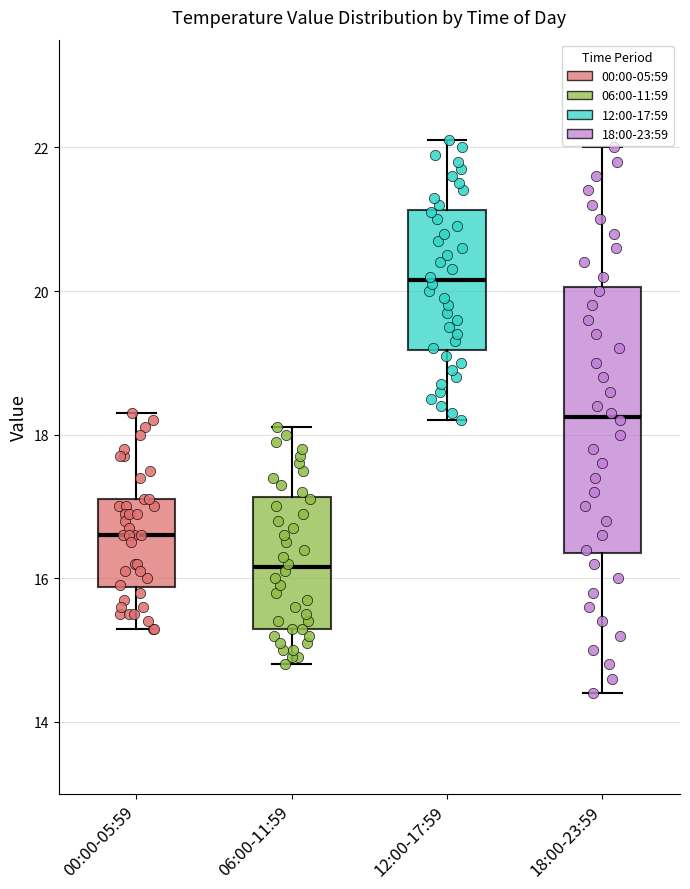

Comparing the boxes themselves (not the whiskers), which one is the tallest?

18:00-23:59